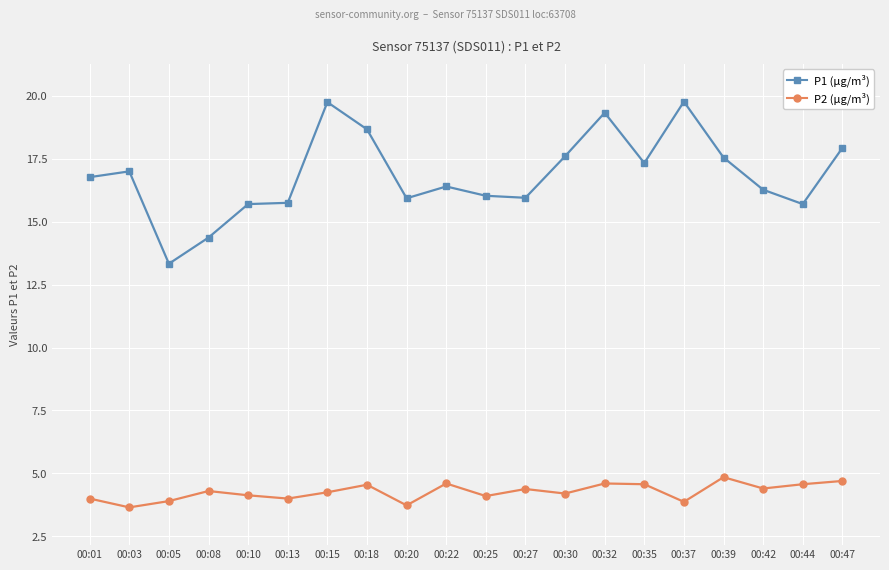

What is the difference between the highest and lowest values at 00:32?

14.7